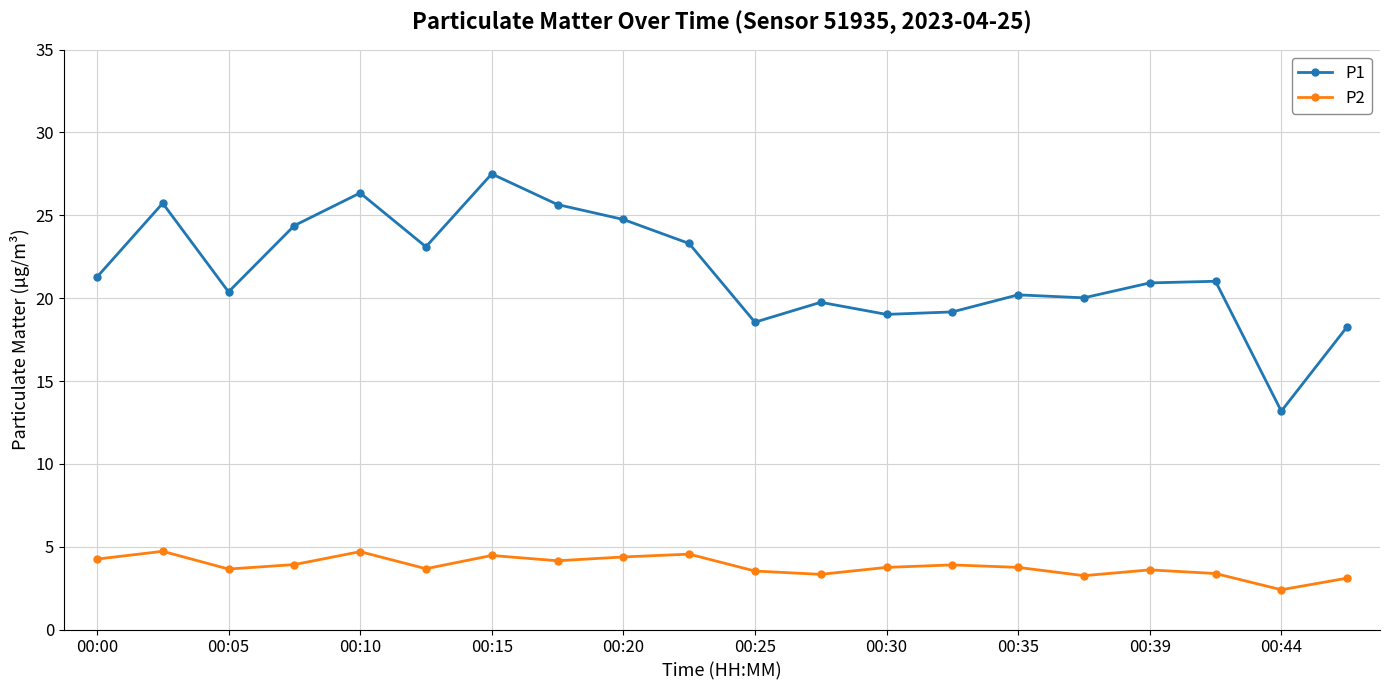

True or false: P1 has more than 2 points higher than both neighbors.

True